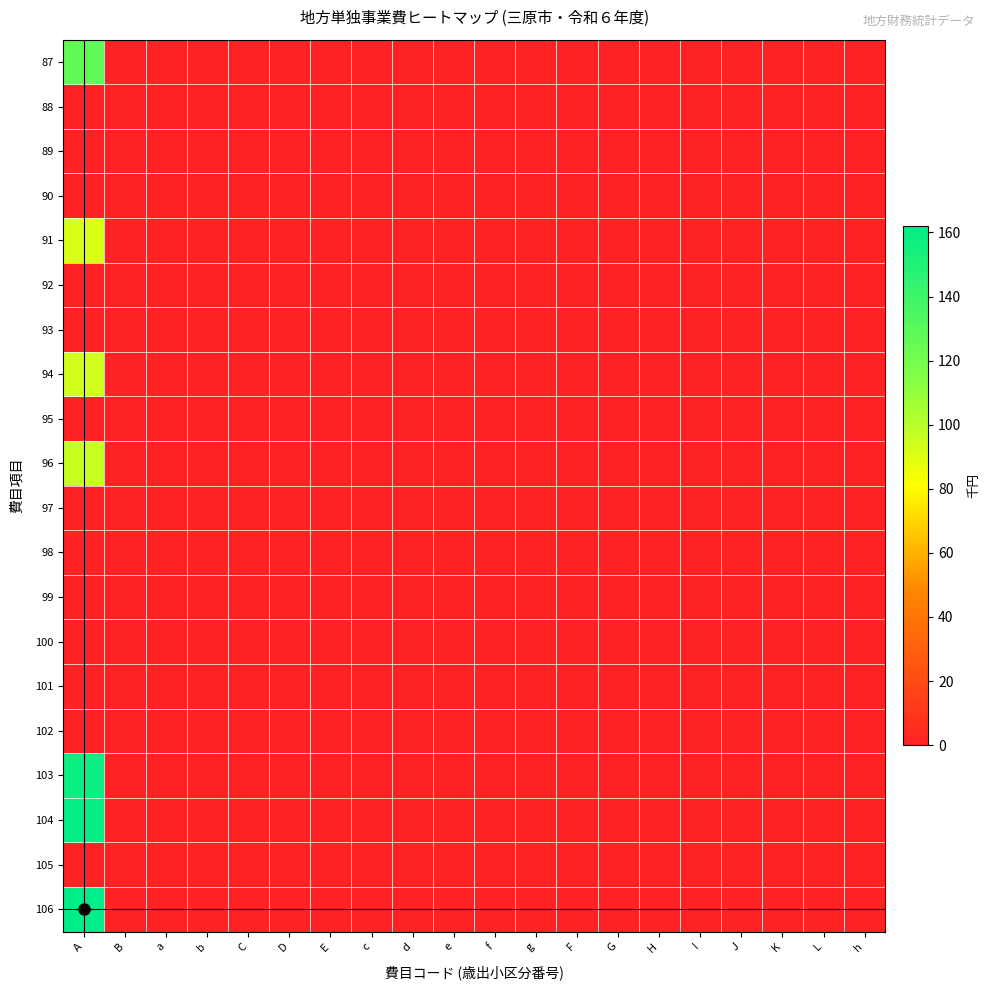

Rank the series by their maximum value, from highest to lowest.

106, 104, 103, 87, 96, 94, 91, 88, 89, 90, 92, 93, 95, 97, 98, 99, 100, 101, 102, 105